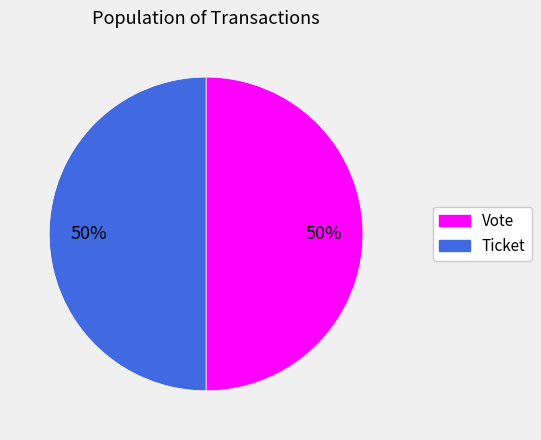

To the nearest percent, what is the combined percentage of Vote and Ticket?

100%